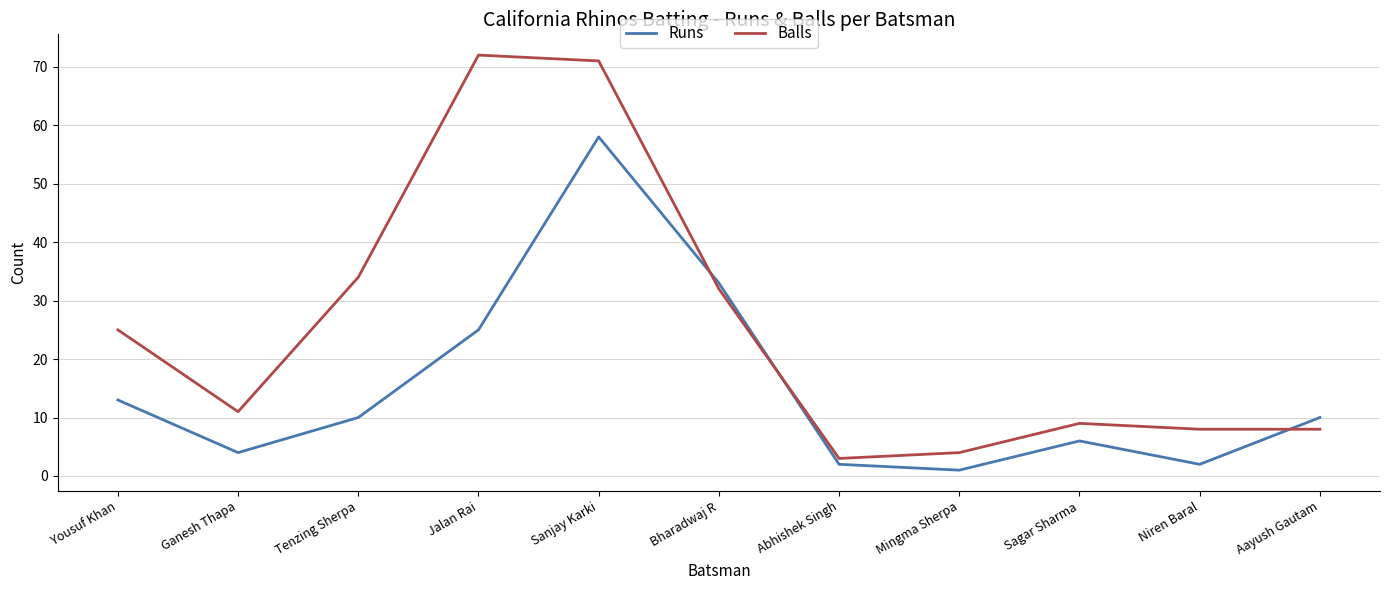

Where do Balls and Runs first cross each other?

Sanjay Karki and Bharadwaj R